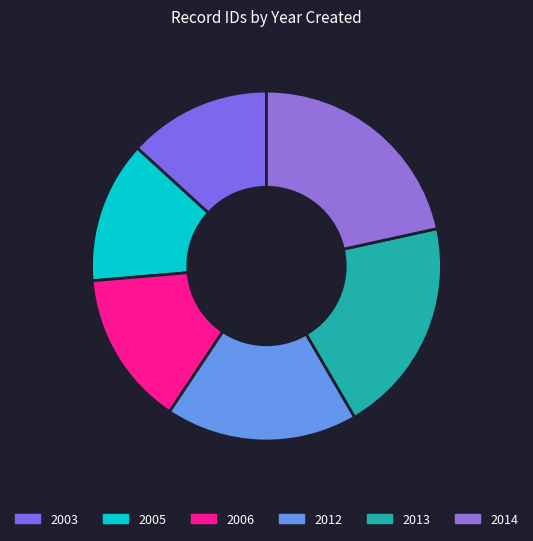

Combined, do 2006 and 2005 account for over 50%?

No